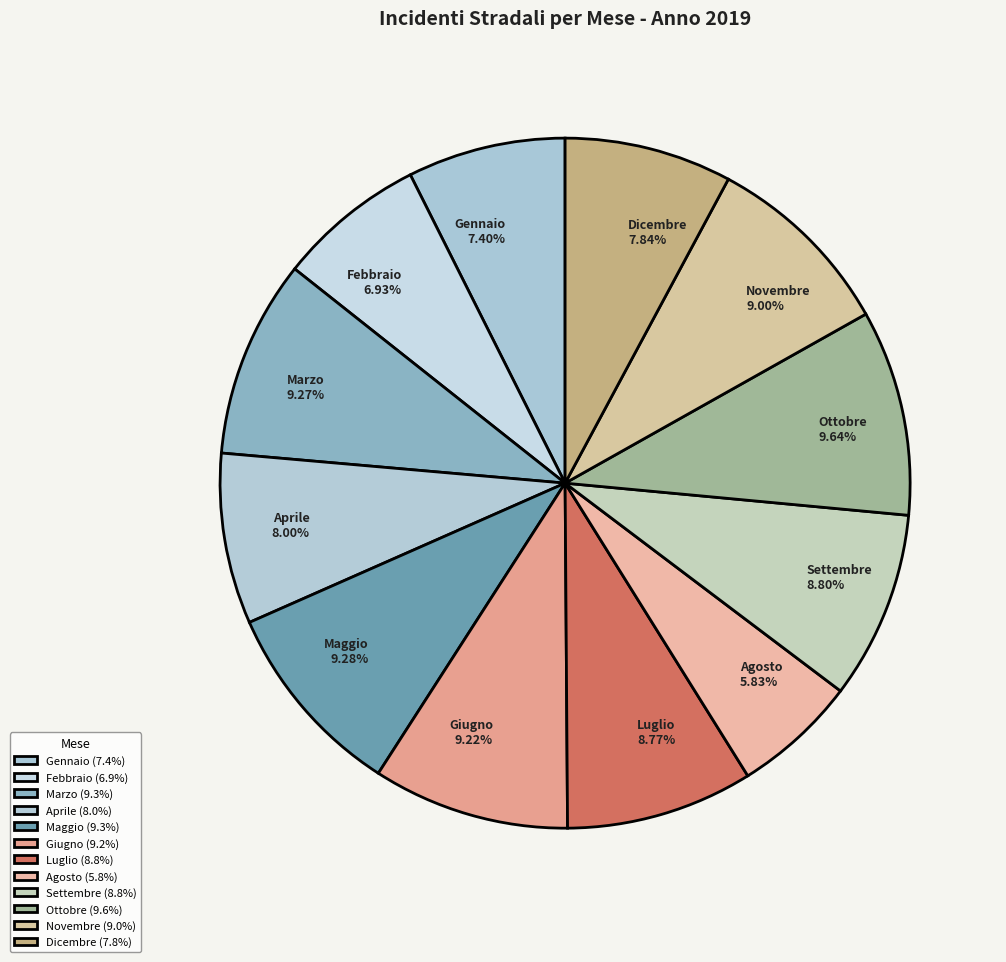

Combined, do Aprile and Agosto account for over 50%?

No